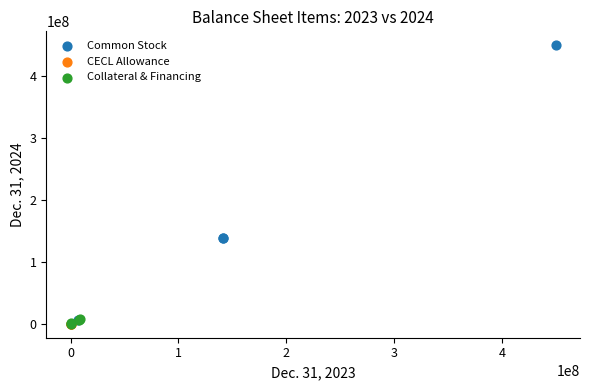

Which series has the largest Y range (max minus min)?

Common Stock